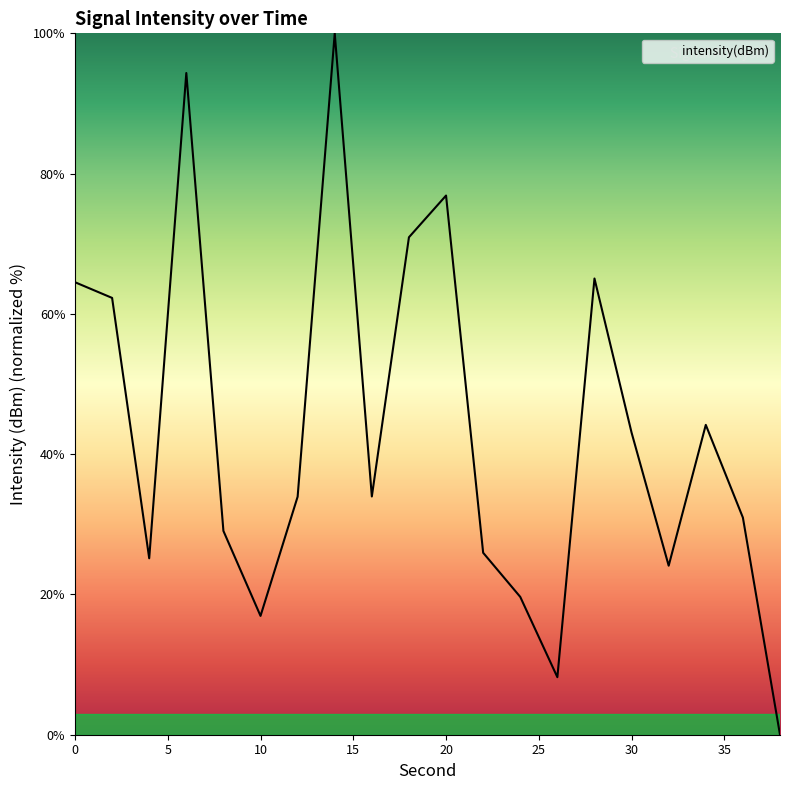

True or false: there are more than 0 points higher than both neighbors.

True